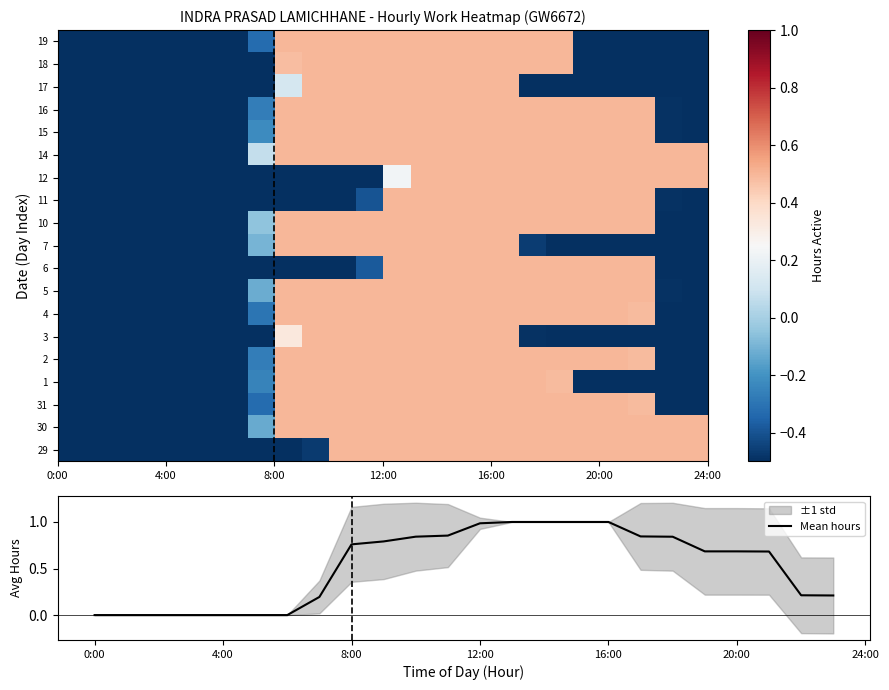

The Mean hours series shows 0.0 at 4:00. True or false?

True